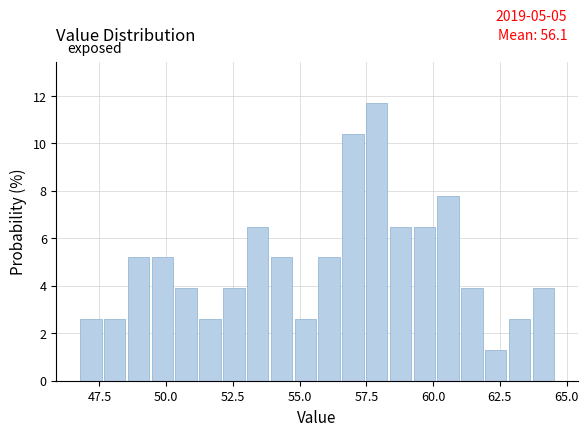

Read against the x-axis, roughly where is the centre of the tallest bar?

58.0